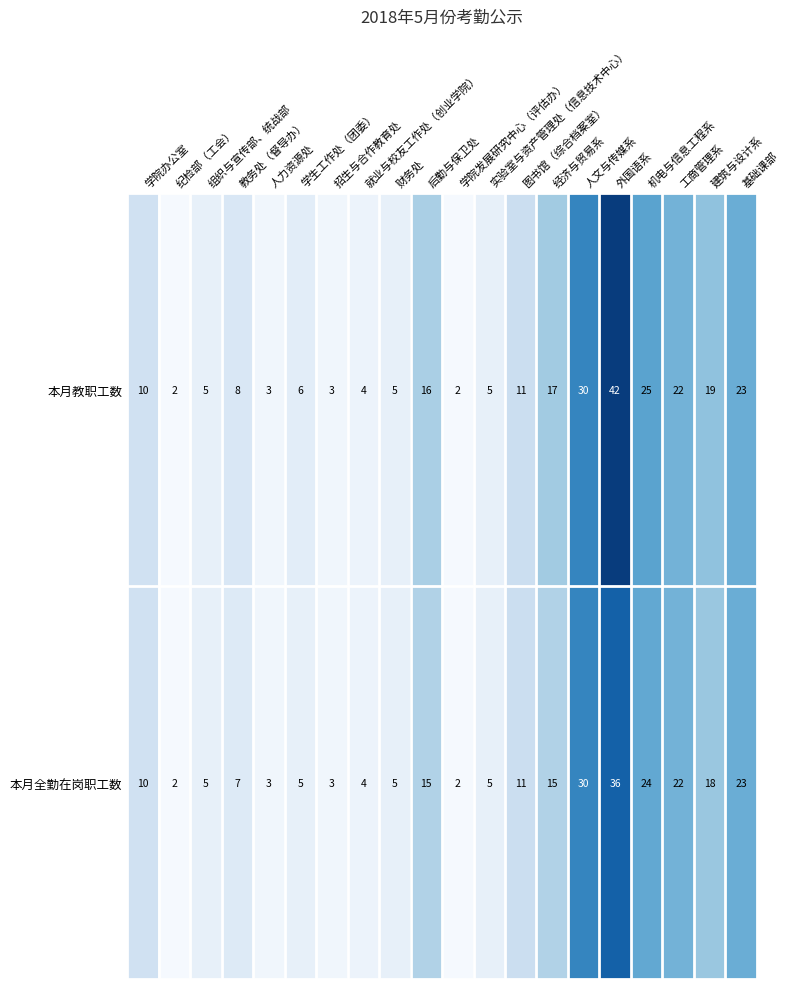

List the series in order of their peak value, highest first.

本月教职工数, 本月全勤在岗职工数